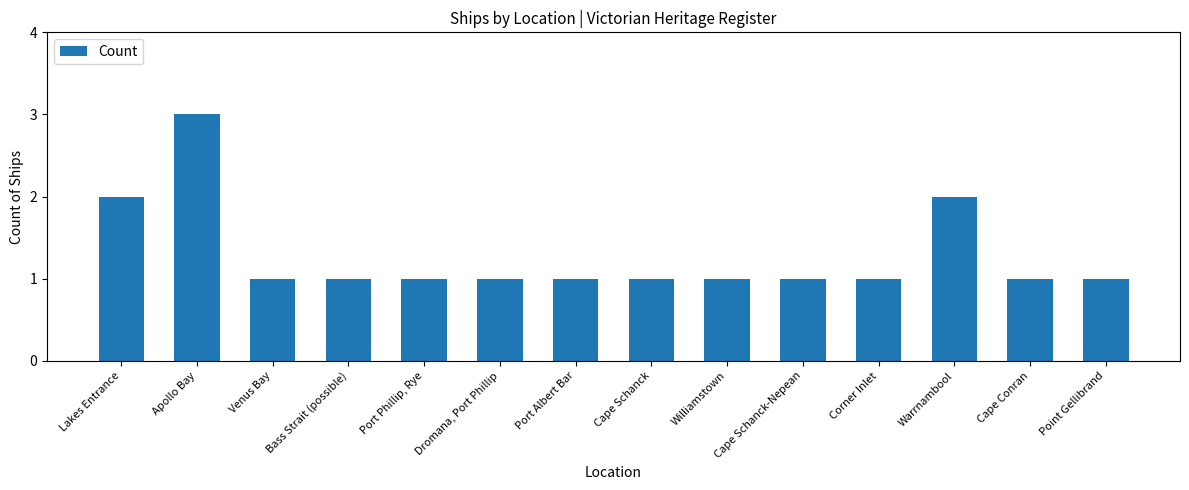

Which label corresponds to the largest value in the chart?

Apollo Bay